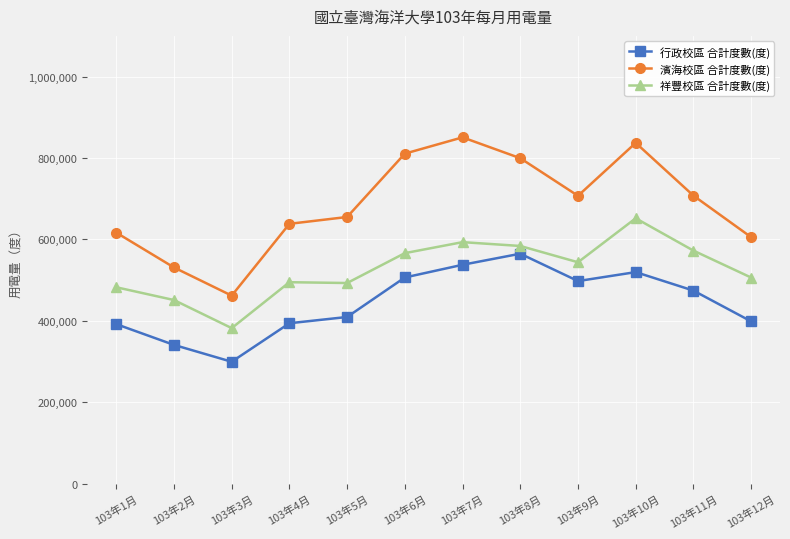

At which category is the sum across all series the highest?

103年10月